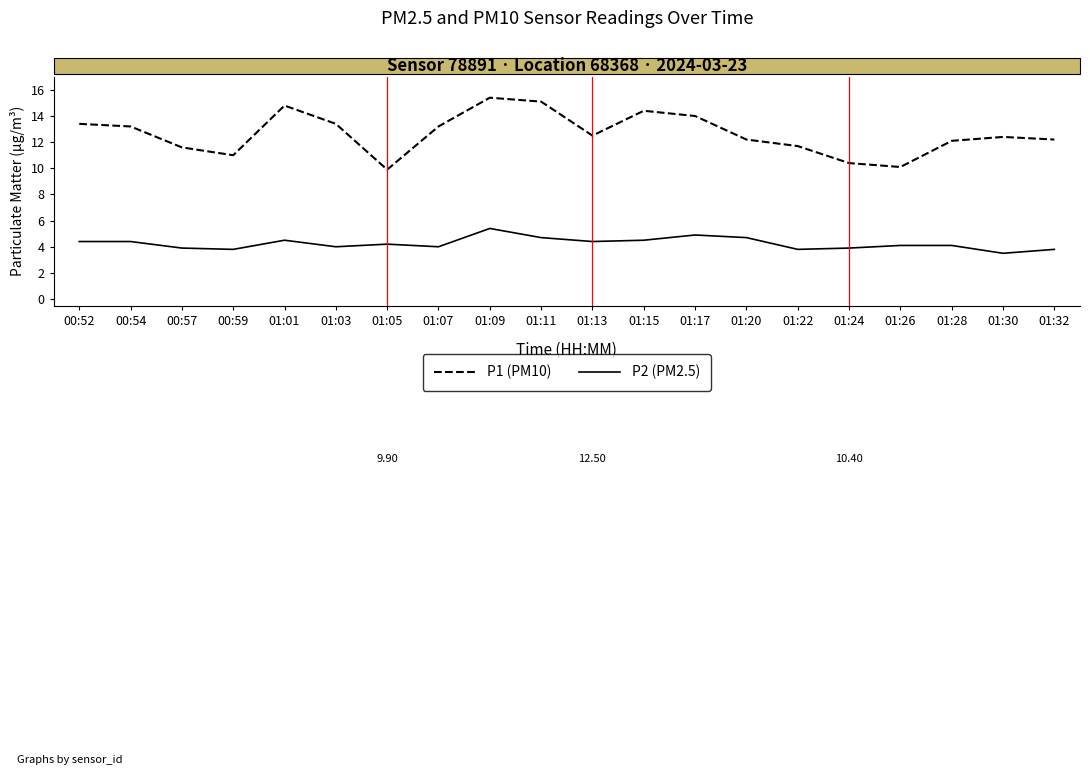

What is the difference between the P1 (PM10) values at 01:26 and 00:54?

3.1